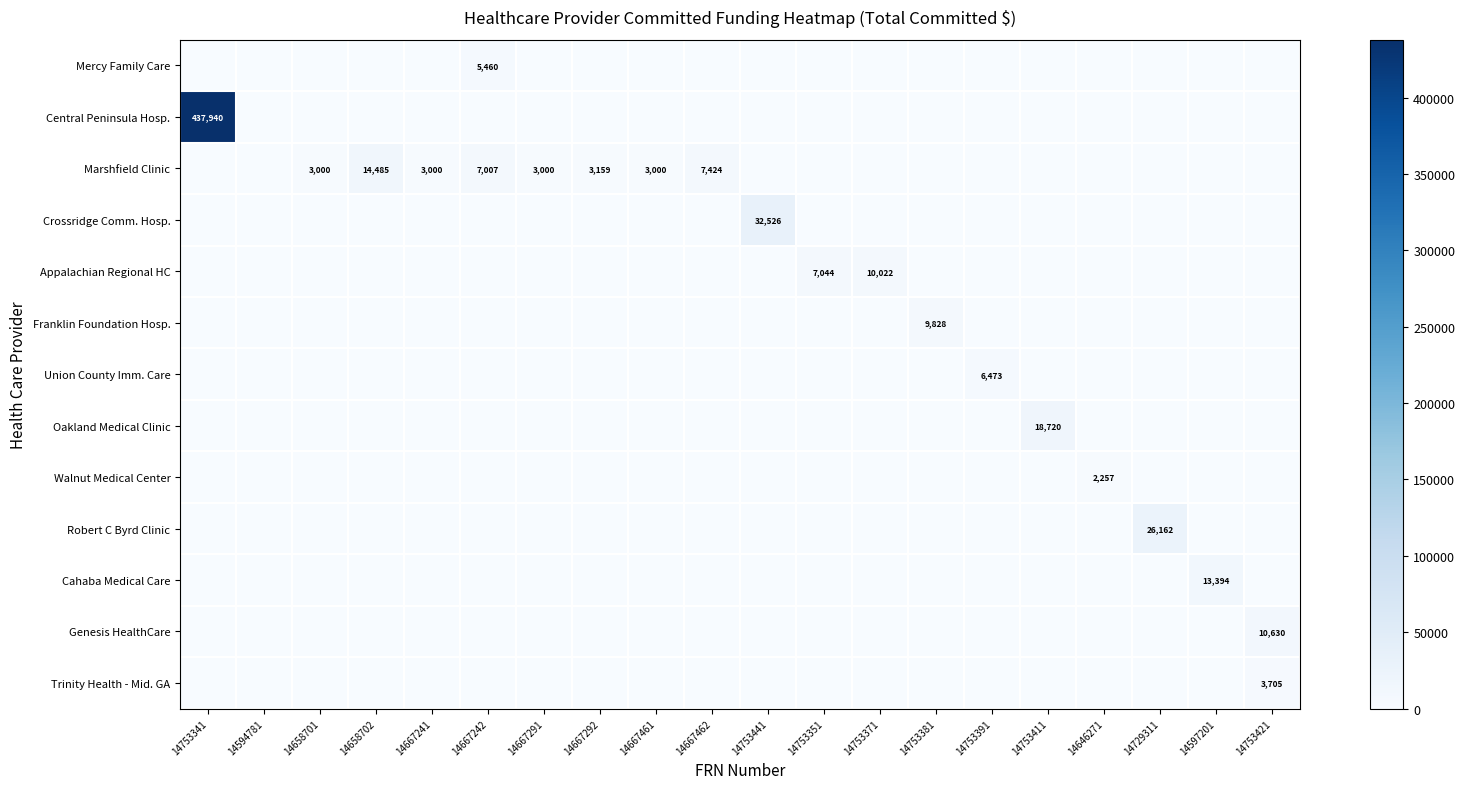

Is it true that Cahaba Medical Care equals 22700 at 14597201?

False